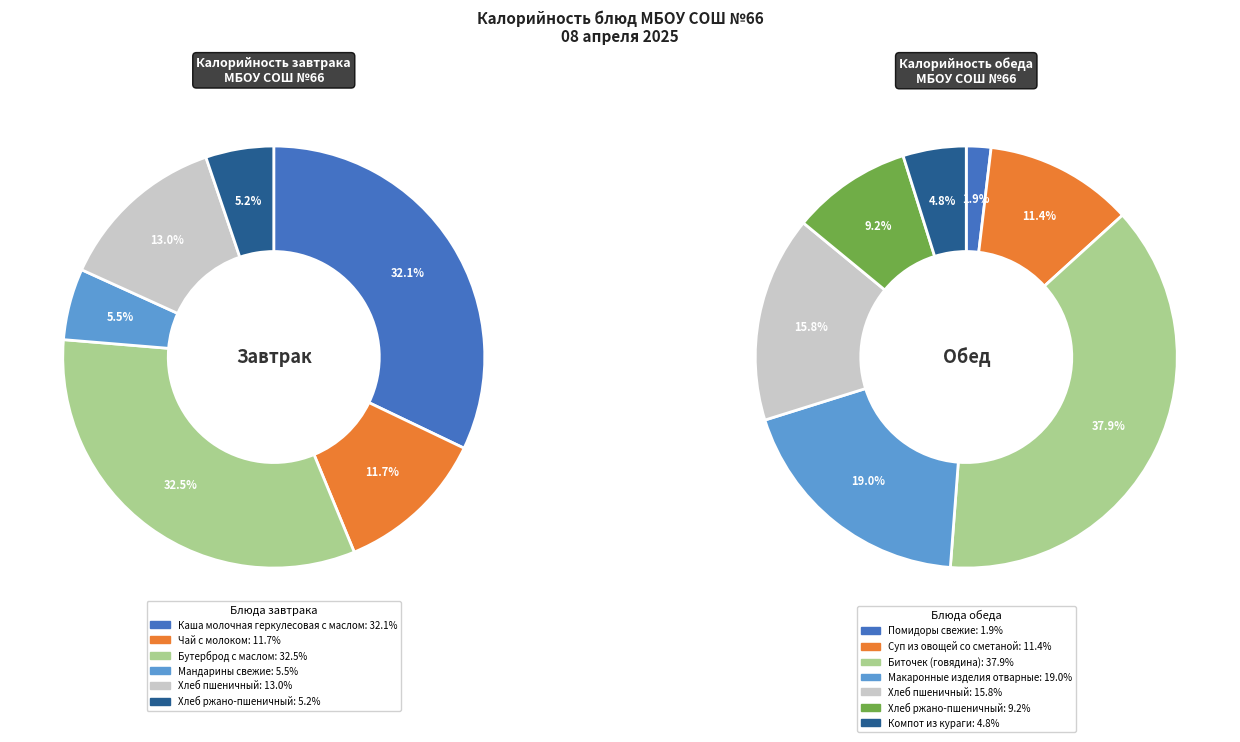

Is the sum of Хлеб пшеничный (завтрак) and Каша молочная геркулесовая с маслом greater than half?

No